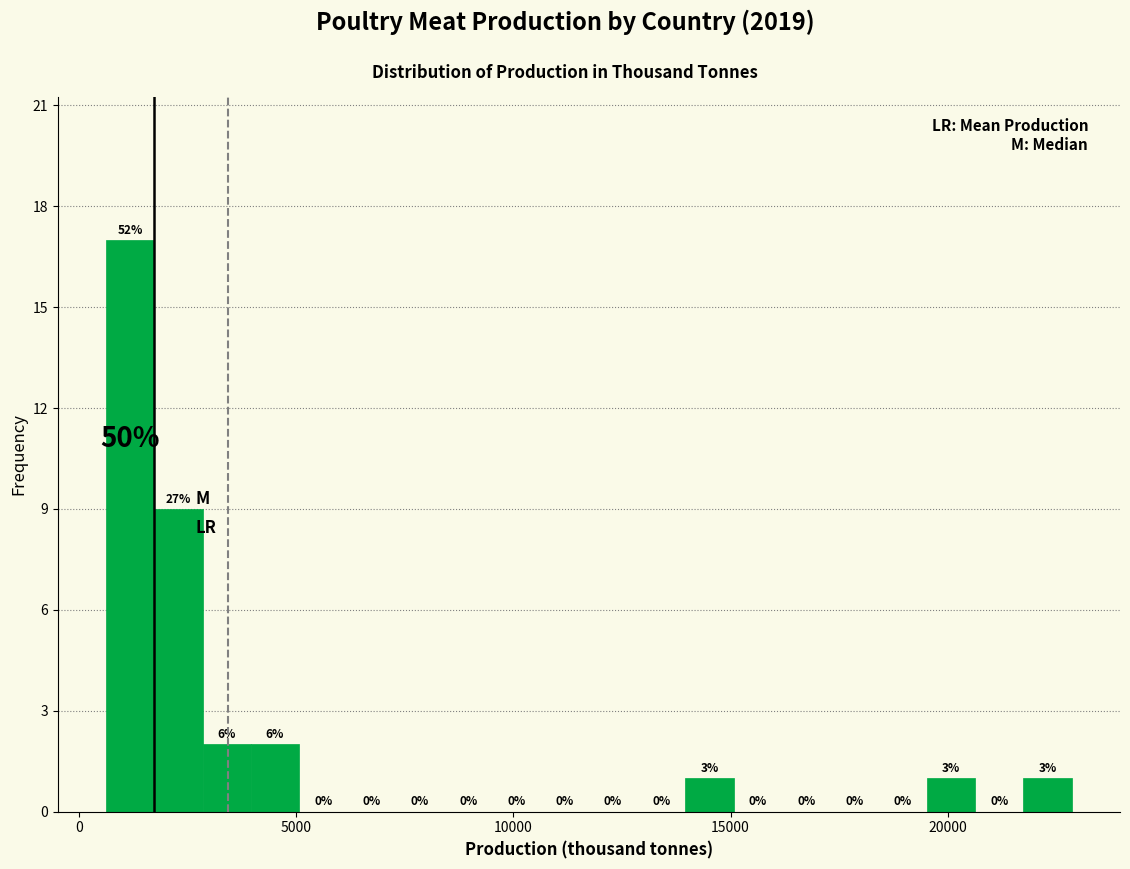

Around what value on the x-axis is the tallest bar? Give the approximate position of its centre, as read against the axis.

1000